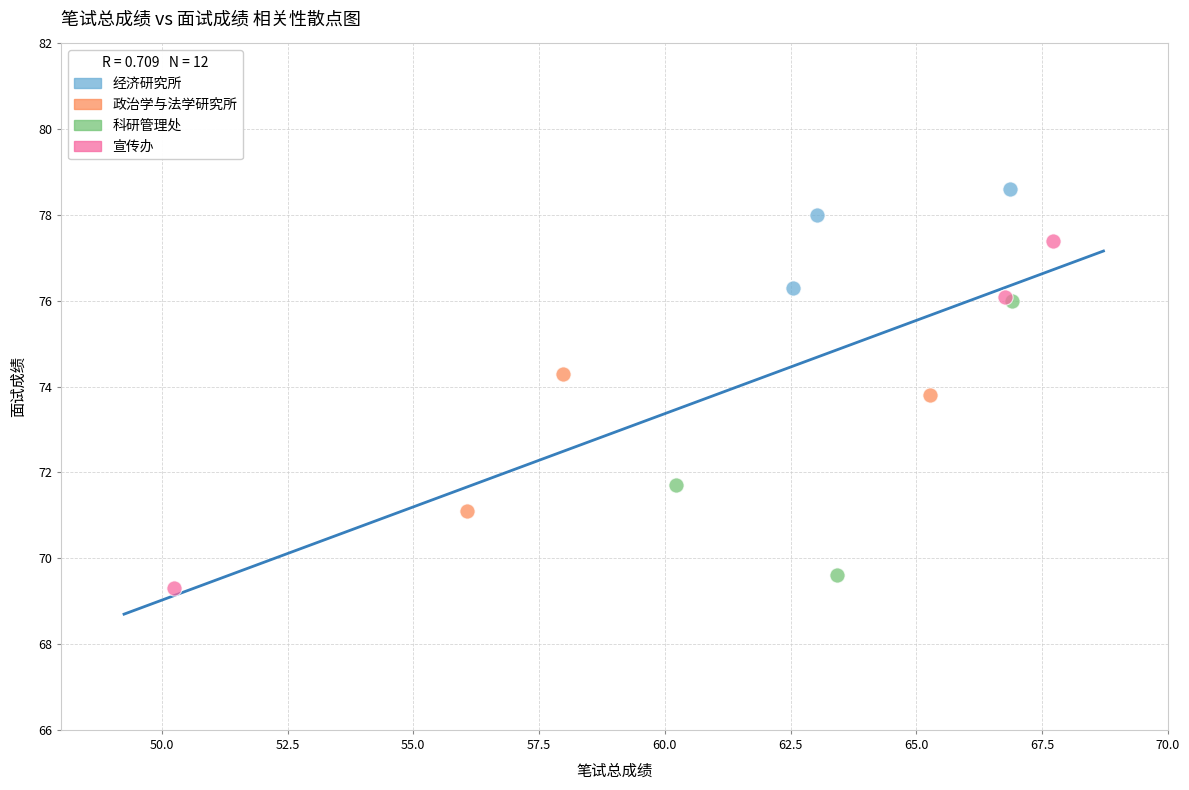

Which series contains the highest Y value?

经济研究所